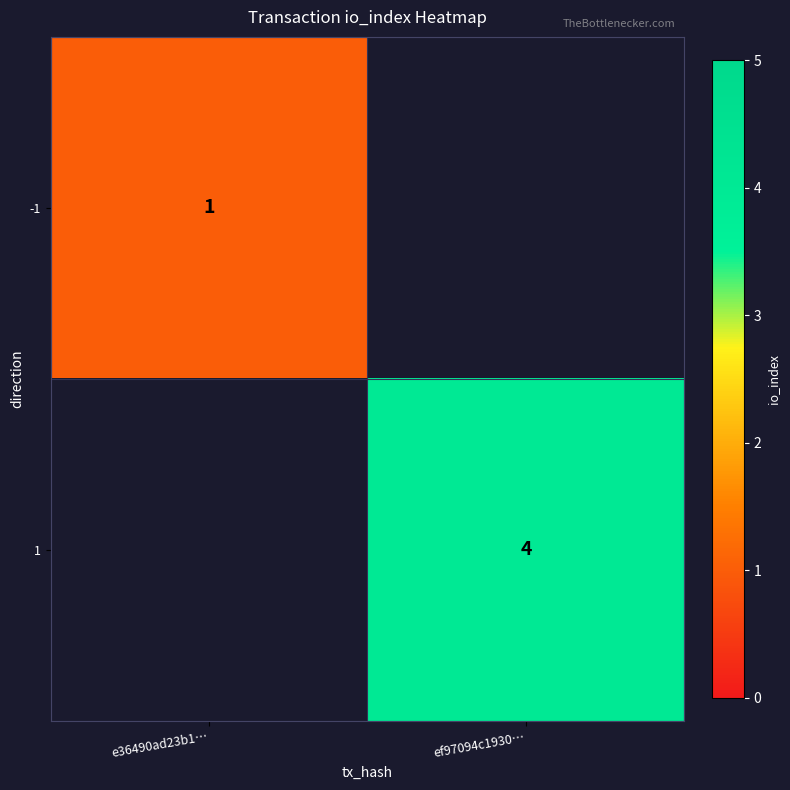

The 1 series shows 1 at ef97094c1930…. True or false?

False